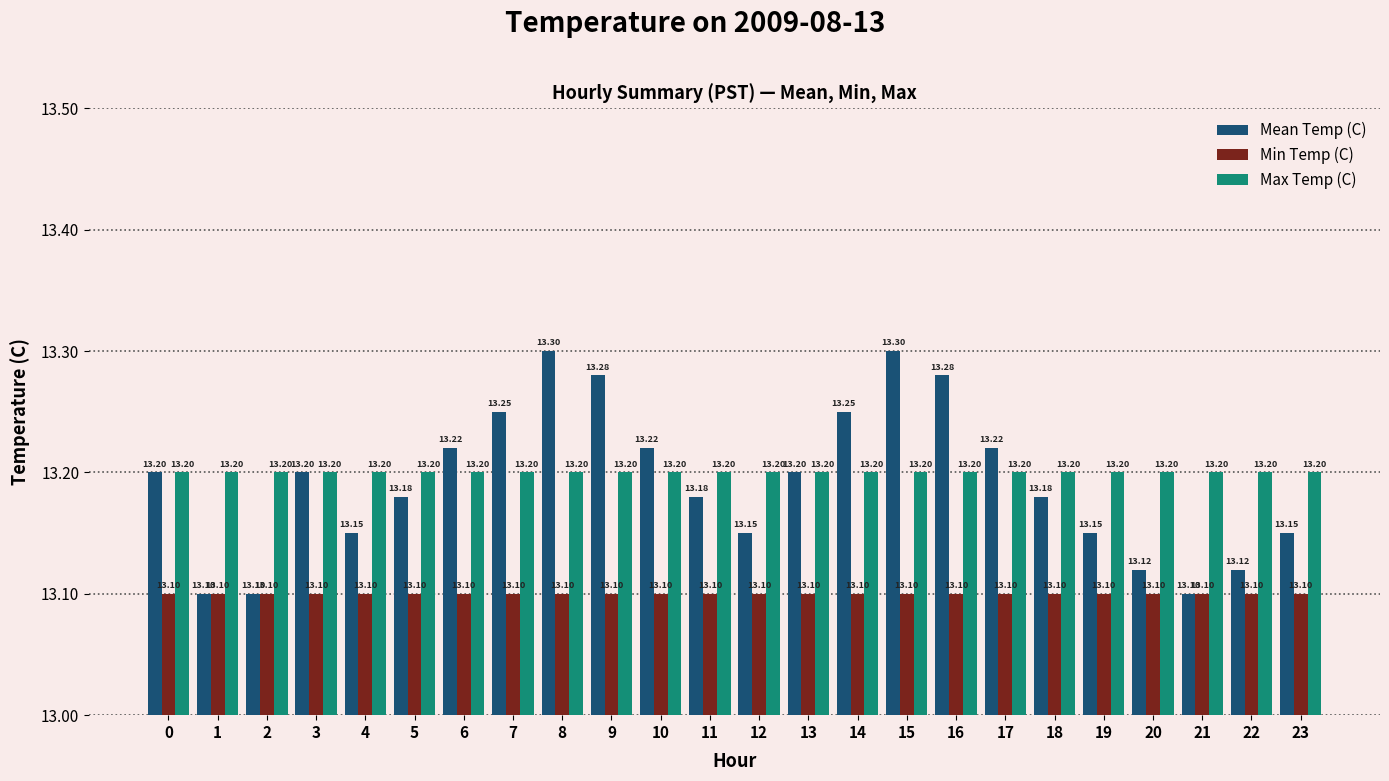

Does the chart contain stacked bars?

No